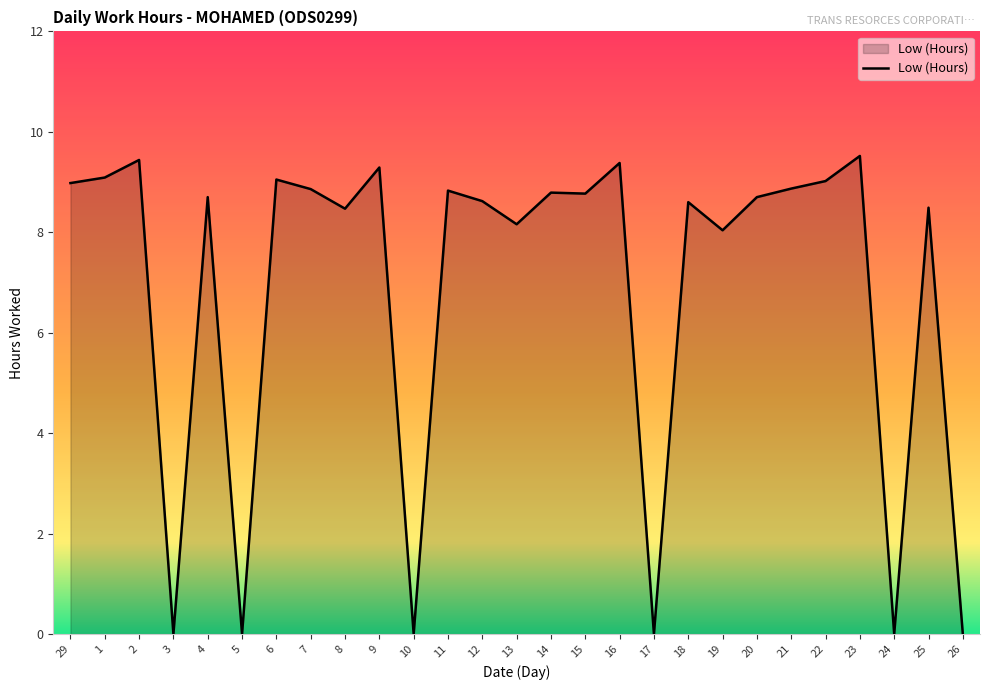

Approximately how many times larger is the value at 9 compared to 20?

1.1